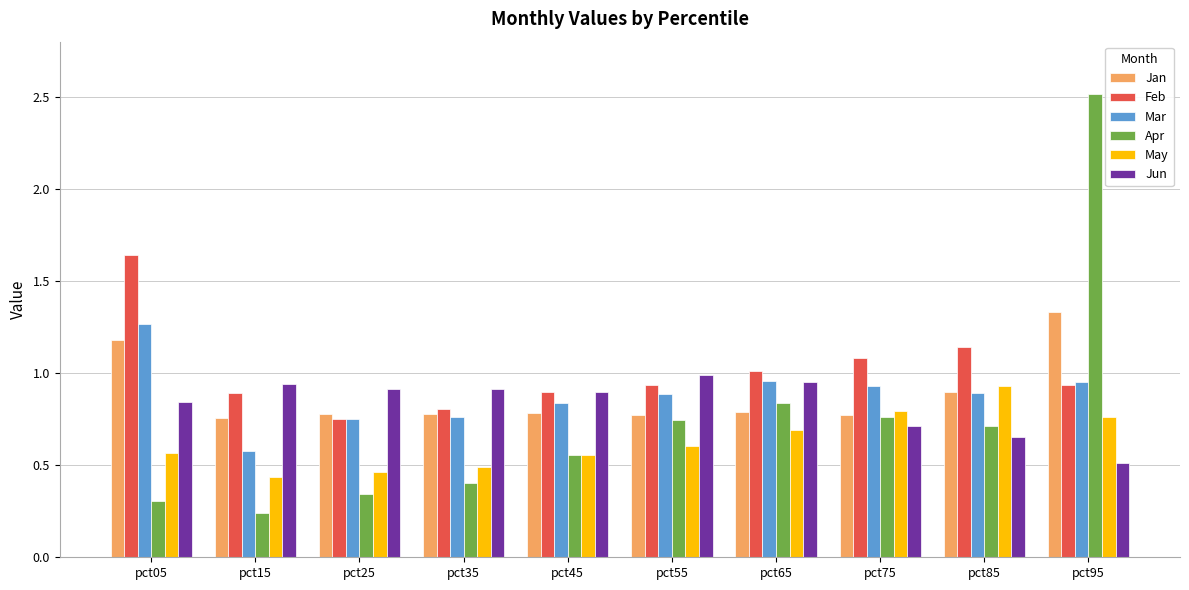

Which series has the largest range (max minus min)?

Apr